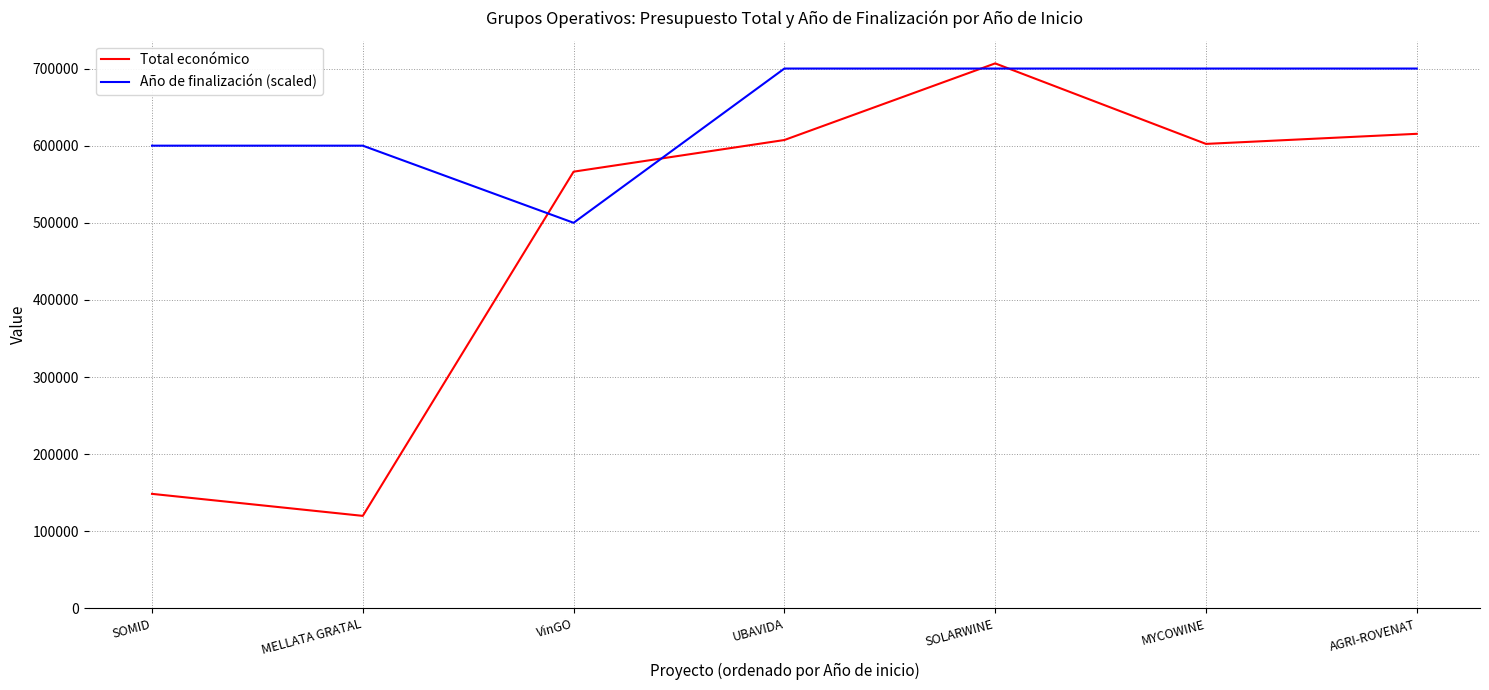

What is the greatest value displayed?

706697.0